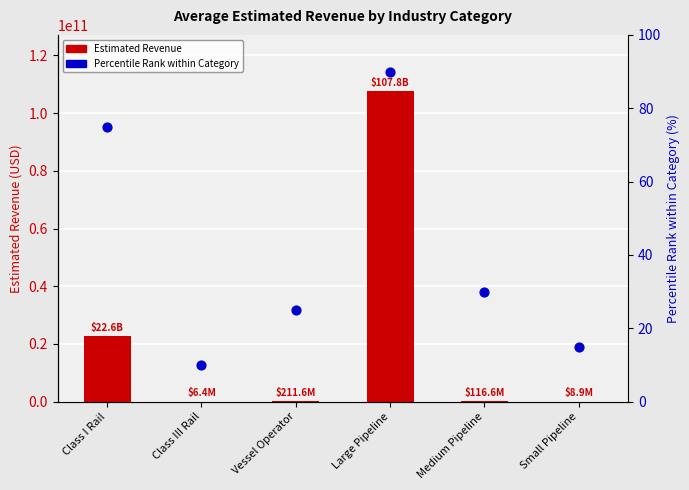

Which series has the widest spread of Y values?

Estimated Revenue